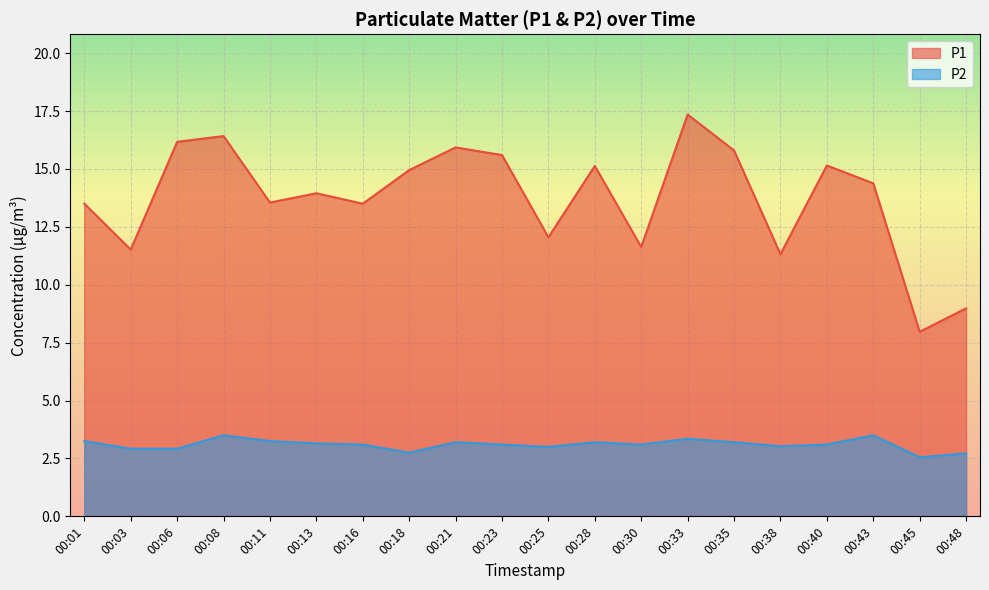

What is the sum of the P2 values at 00:48 and 00:06?

5.6